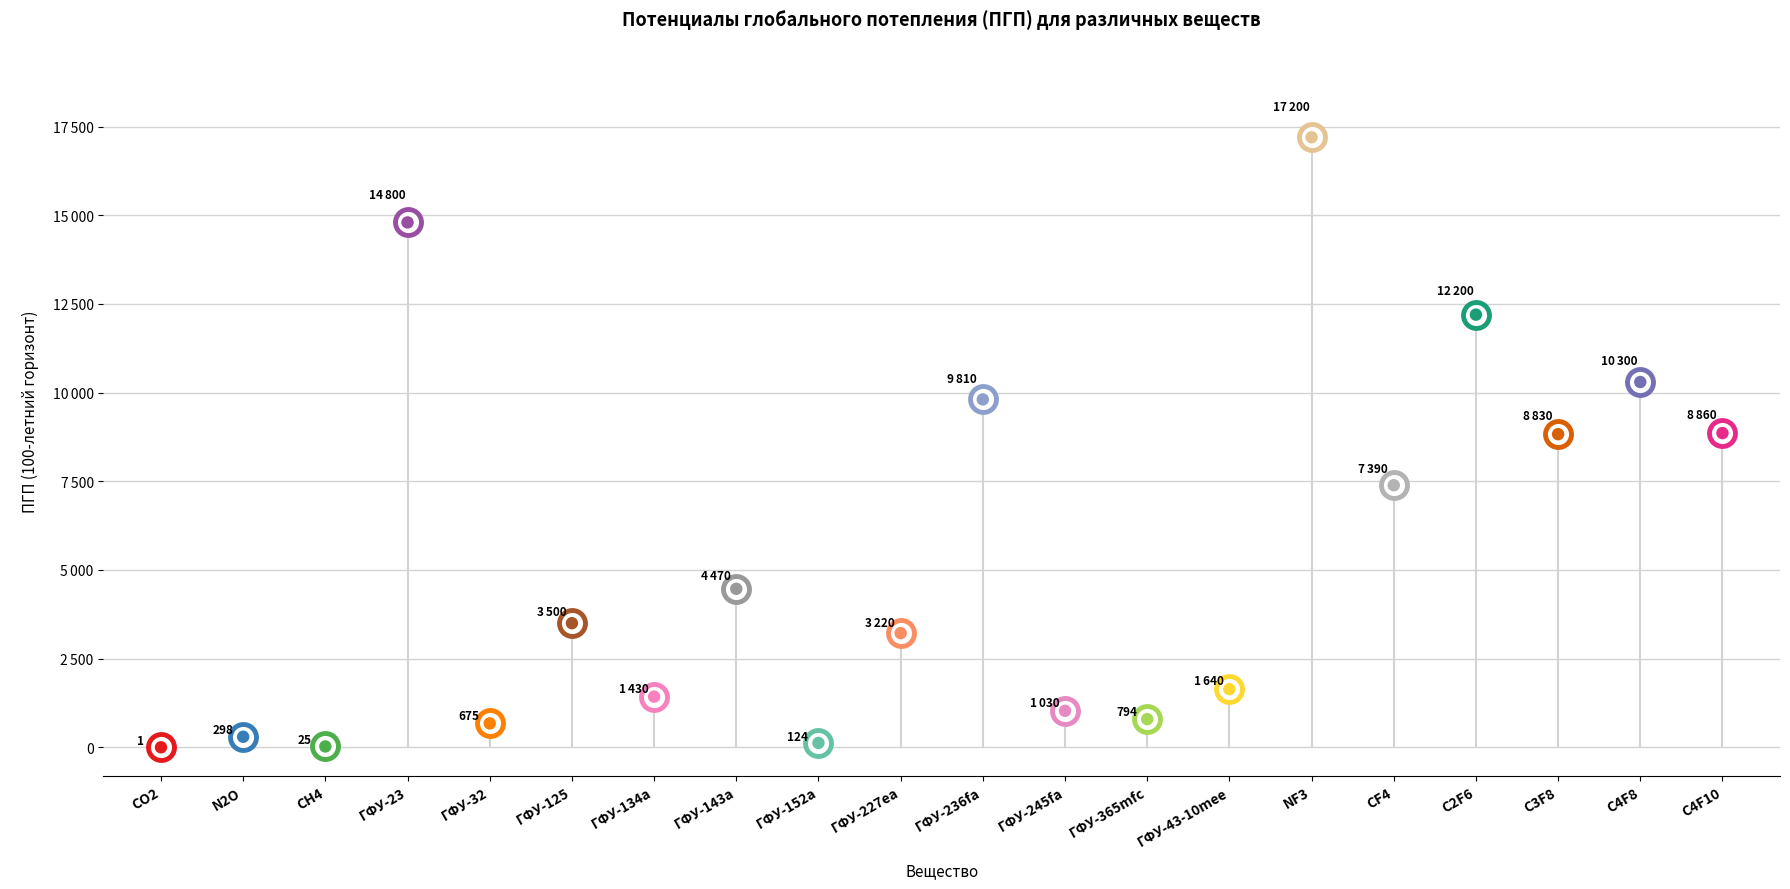

Which has a higher value, ГФУ-365mfc or ГФУ-43-10mee?

ГФУ-43-10mee